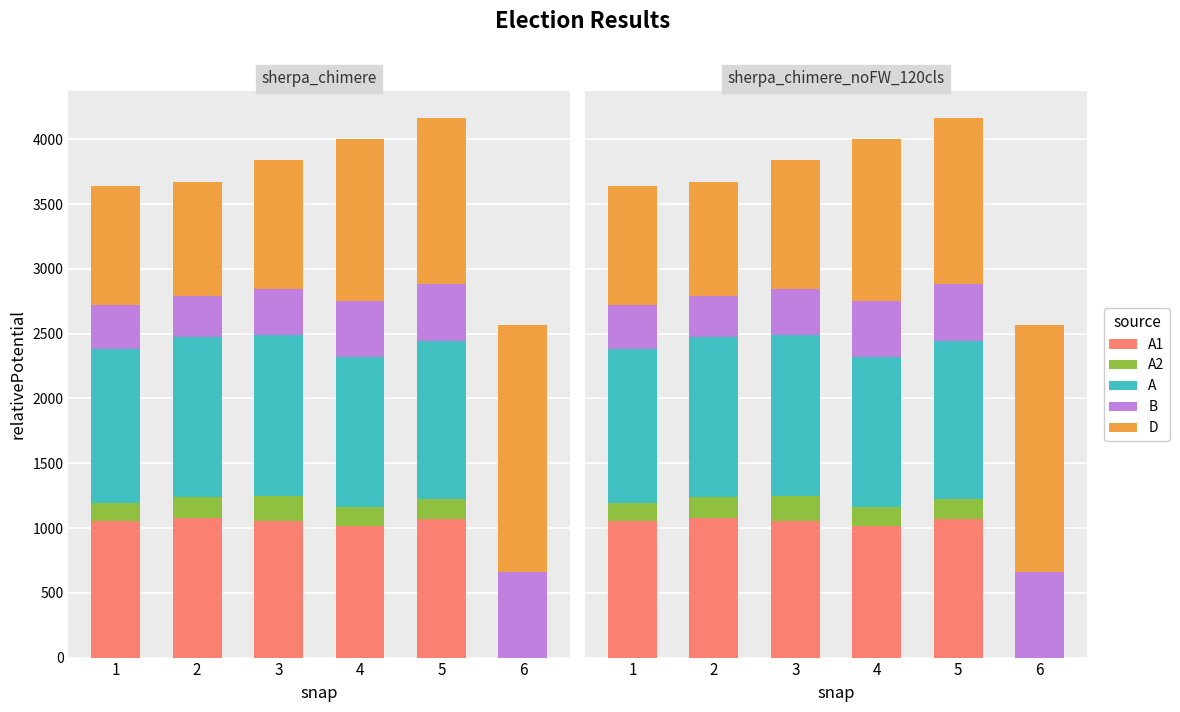

At which label is A1 closest to 537?

4